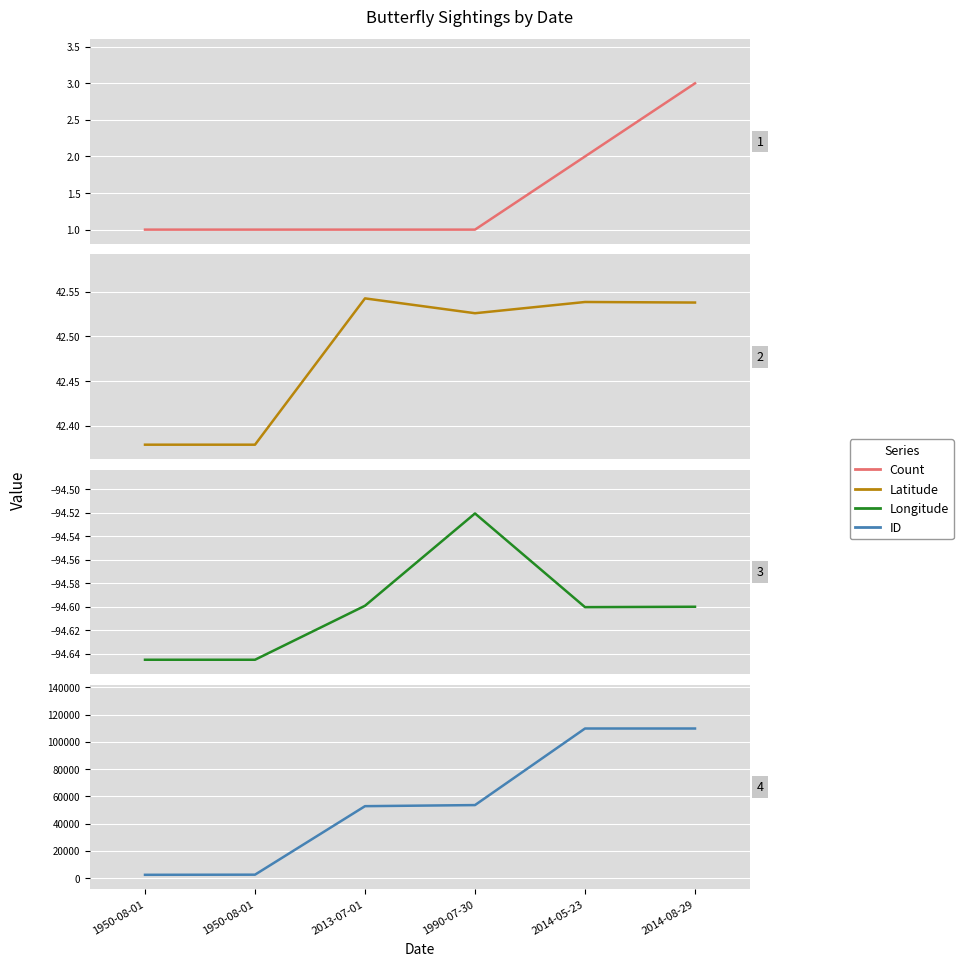

Reading left to right, extract all data points from this chart.

Count: 1950-08-01=1.0	1950-08-01=1.0	2013-07-01=1.0	1990-07-30=1.0	2014-05-23=2.0	2014-08-29=3.0
Latitude: 1950-08-01=42.4	1950-08-01=42.4	2013-07-01=42.5	1990-07-30=42.5	2014-05-23=42.5	2014-08-29=42.5
Longitude: 1950-08-01=-94.6	1950-08-01=-94.6	2013-07-01=-94.6	1990-07-30=-94.5	2014-05-23=-94.6	2014-08-29=-94.6
ID: 1950-08-01=2465.0	1950-08-01=2561.0	2013-07-01=52799.0	1990-07-30=53596.0	2014-05-23=109746.0	2014-08-29=109748.0